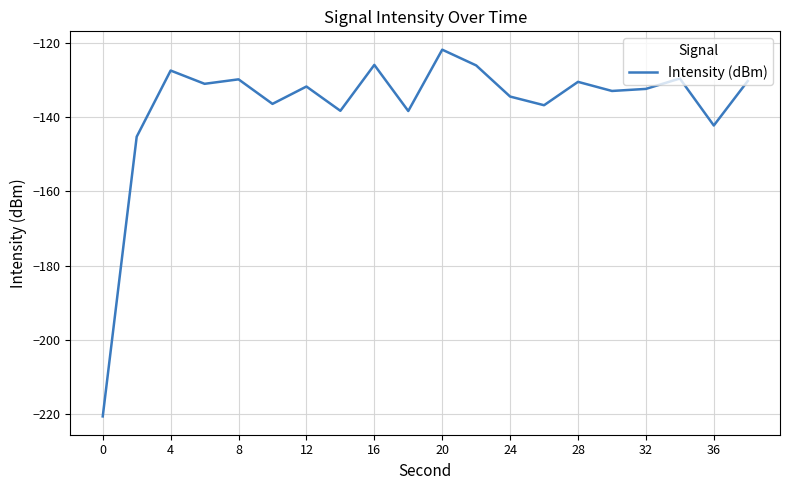

Count the number of data series in this chart.

1